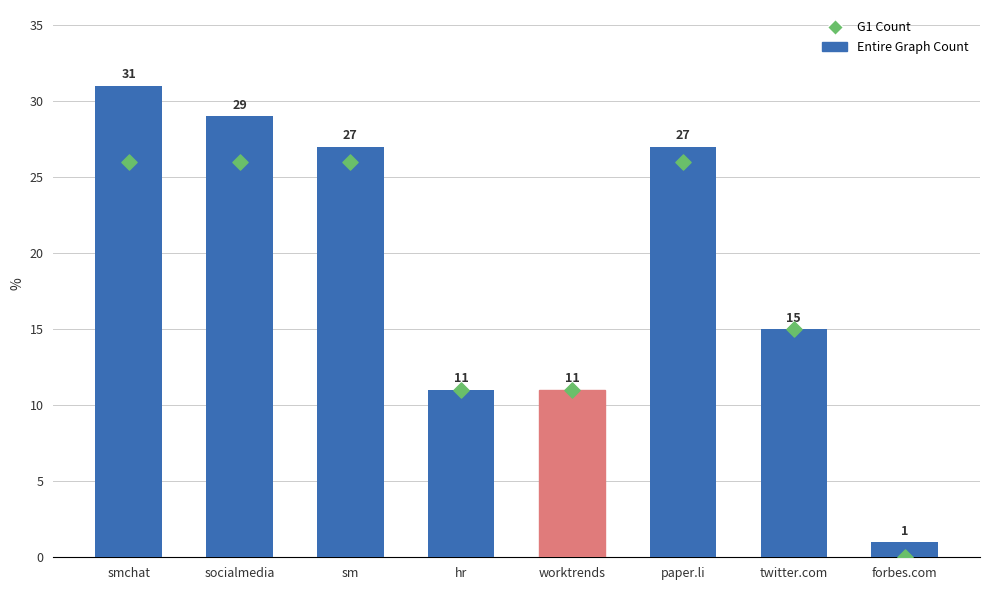

Which series has the largest total across all categories?

Entire Graph Count